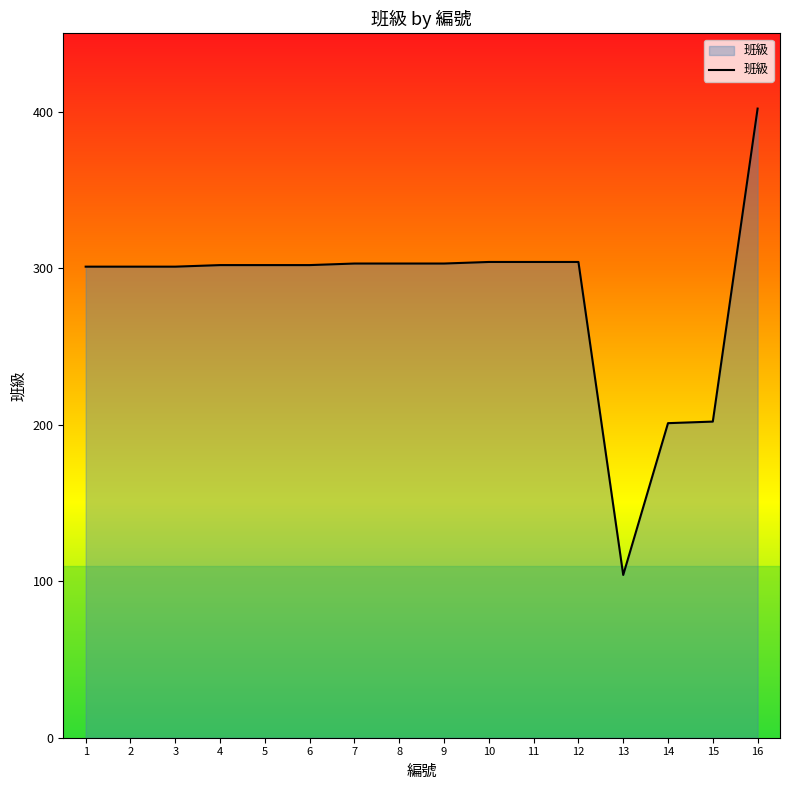

What is the ratio of the value at 12 to the value at 4?

1.0